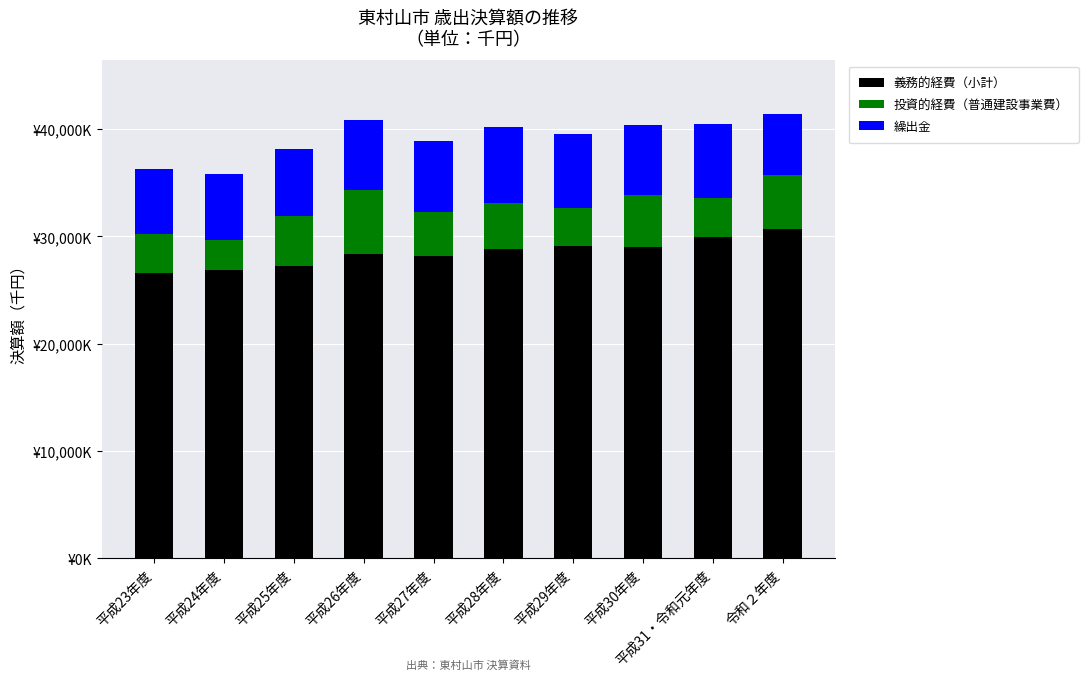

What are all the series names shown in the legend?

義務的経費（小計）, 投資的経費（普通建設事業費）, 繰出金